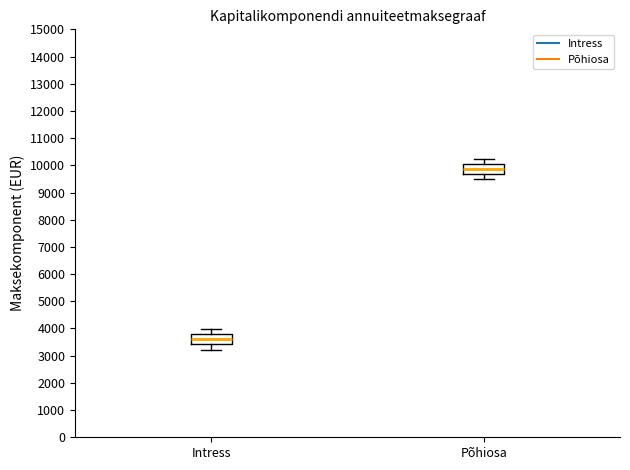

Where does the lower whisker of the box for Intress end on the y-axis? The values are not printed on the chart, so give them approximately, as read against the axis.

3200